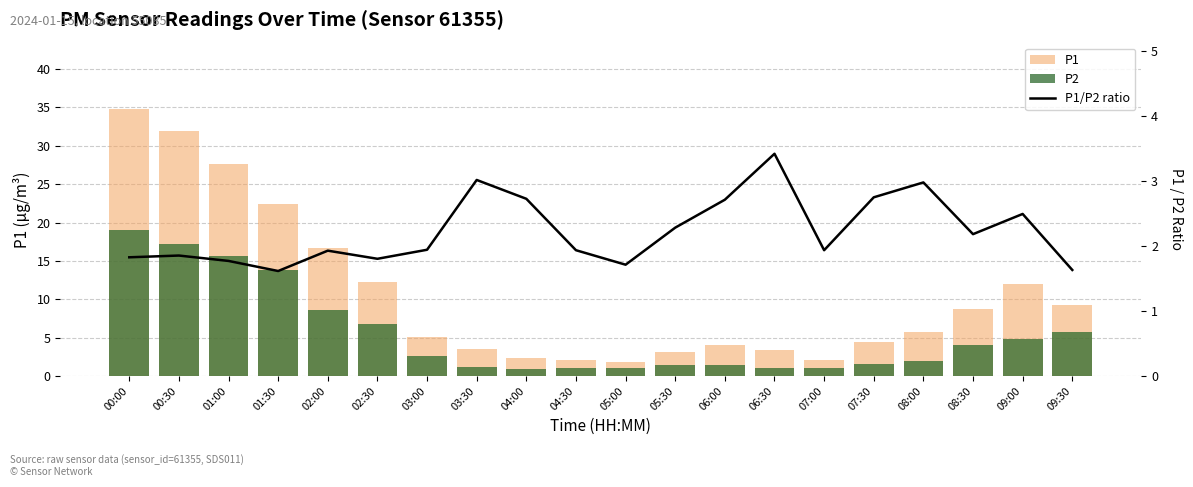

Reading left to right, extract all data points from this chart.

P1: 00:00=34.8	00:30=31.9	01:00=27.6	01:30=22.4	02:00=16.6	02:30=12.3	03:00=5.2	03:30=3.5	04:00=2.4	04:30=2.1	05:00=1.9	05:30=3.1	06:00=4.1	06:30=3.4	07:00=2.1	07:30=4.4	08:00=5.7	08:30=8.7	09:00=12.0	09:30=9.3
P2: 00:00=19.0	00:30=17.2	01:00=15.6	01:30=13.8	02:00=8.6	02:30=6.8	03:00=2.6	03:30=1.1	04:00=0.9	04:30=1.1	05:00=1.1	05:30=1.4	06:00=1.5	06:30=1.0	07:00=1.1	07:30=1.6	08:00=1.9	08:30=4.0	09:00=4.8	09:30=5.7
P1/P2 ratio: 00:00=1.8	00:30=1.9	01:00=1.8	01:30=1.6	02:00=1.9	02:30=1.8	03:00=1.9	03:30=3.0	04:00=2.7	04:30=1.9	05:00=1.7	05:30=2.3	06:00=2.7	06:30=3.4	07:00=1.9	07:30=2.8	08:00=3.0	08:30=2.2	09:00=2.5	09:30=1.6